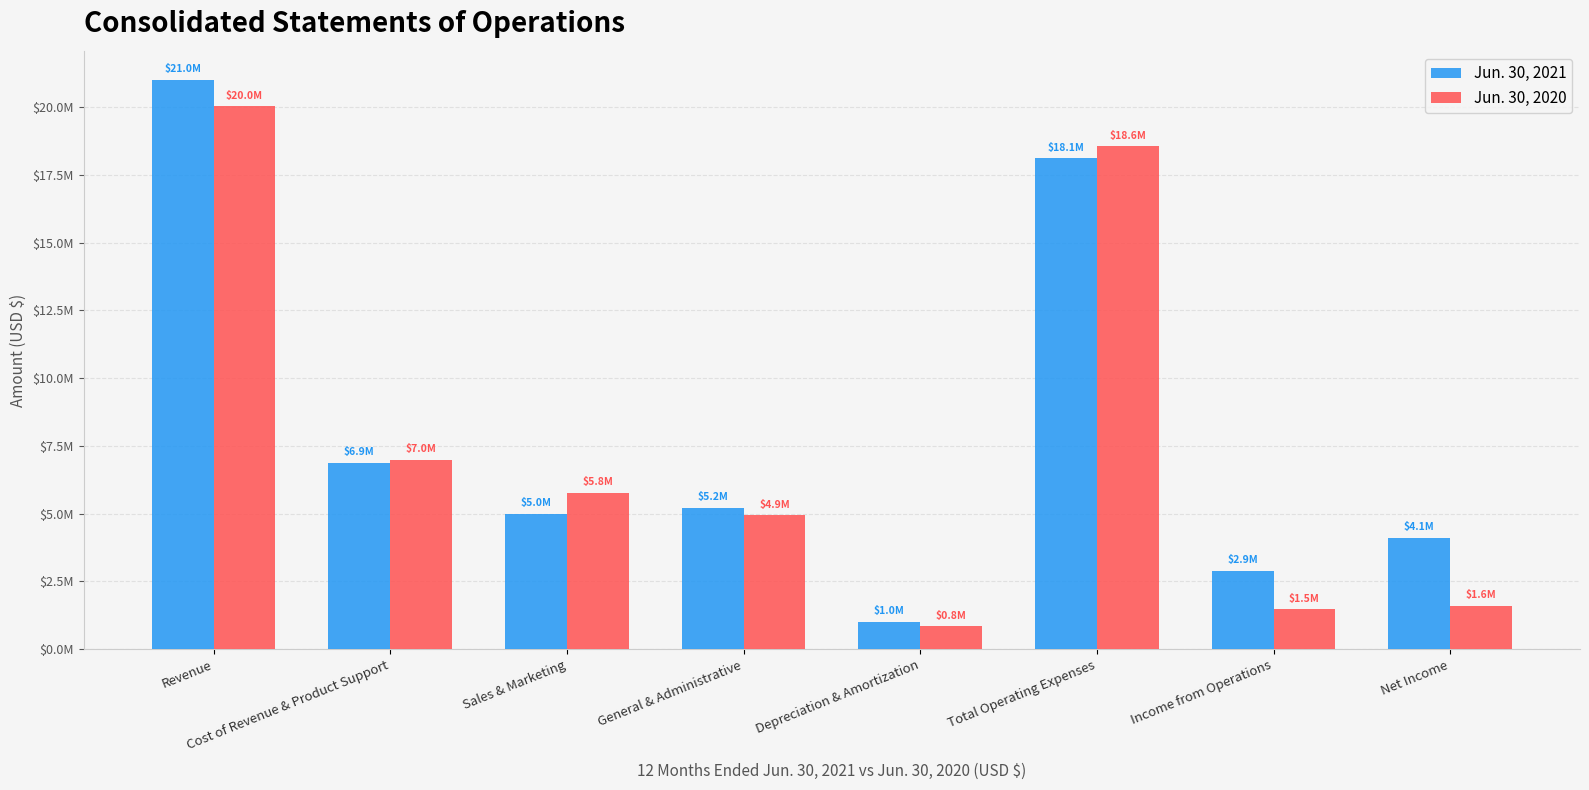

At which label is Jun. 30, 2020 closest to 10438460?

Cost of Revenue & Product Support